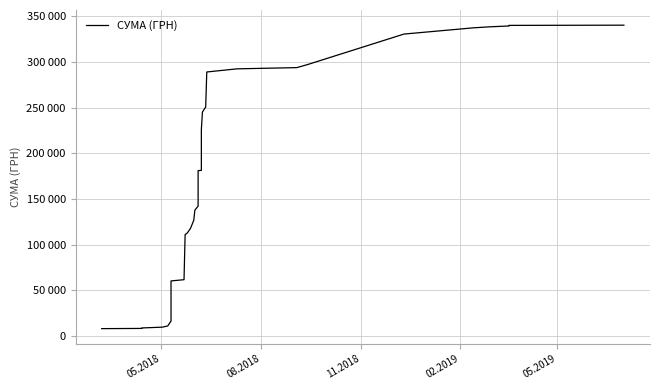

What position from the right is 11.2018?

38